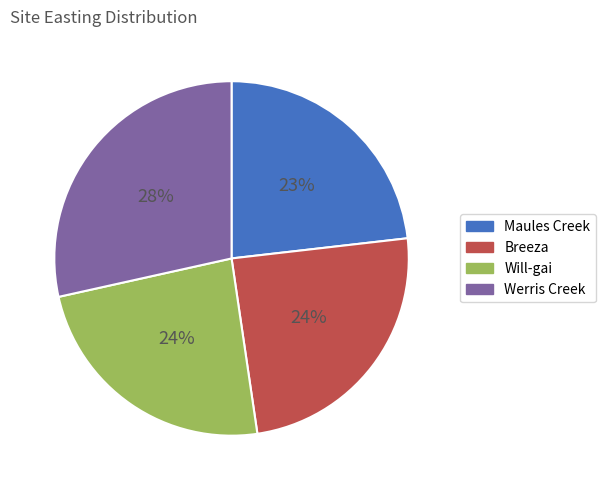

Is the sum of Will-gai and Breeza greater than half?

No